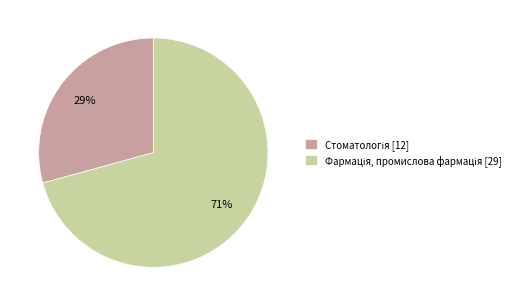

Count the number of slices in the pie.

2